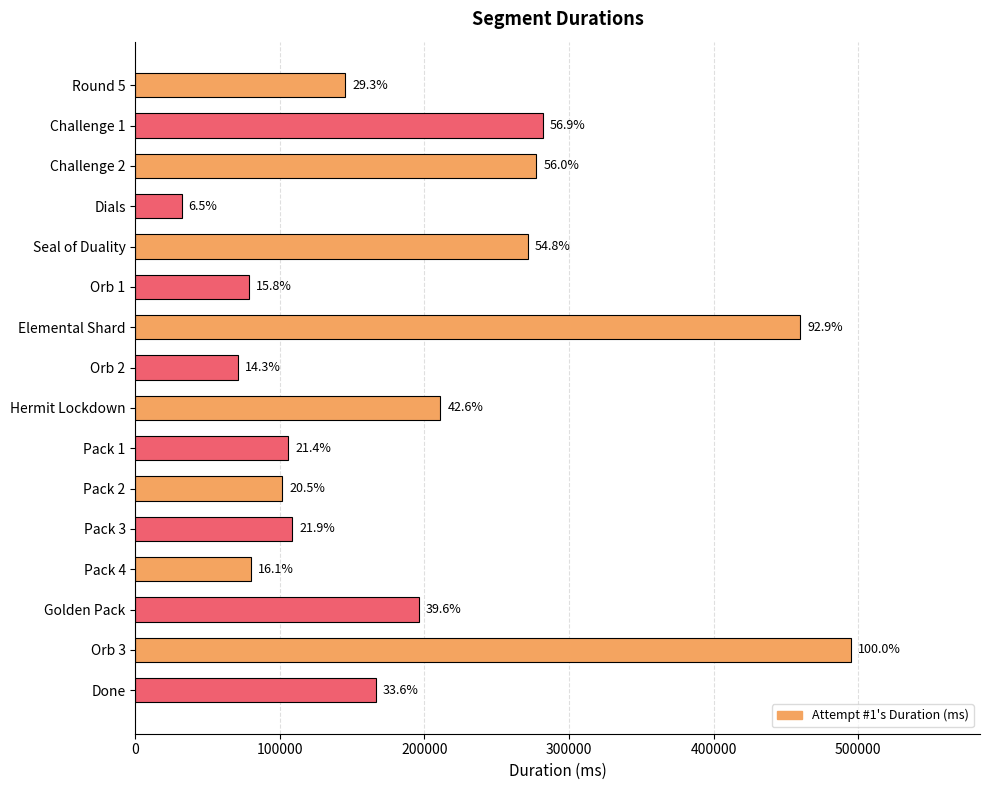

What is the average value?

192555